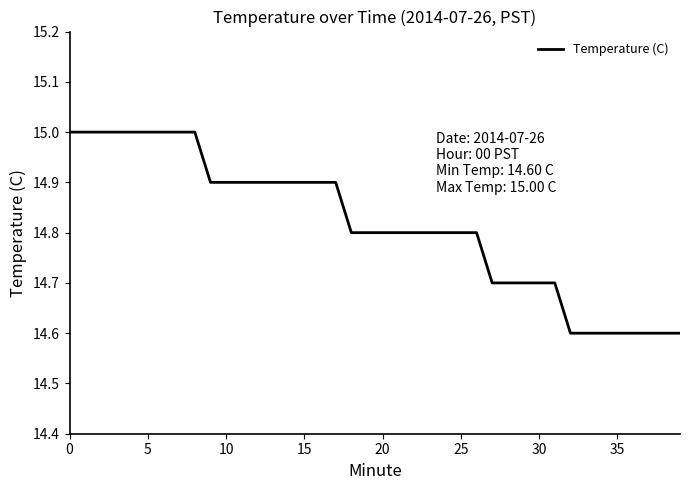

What is the maximum value shown in the chart?

15.0